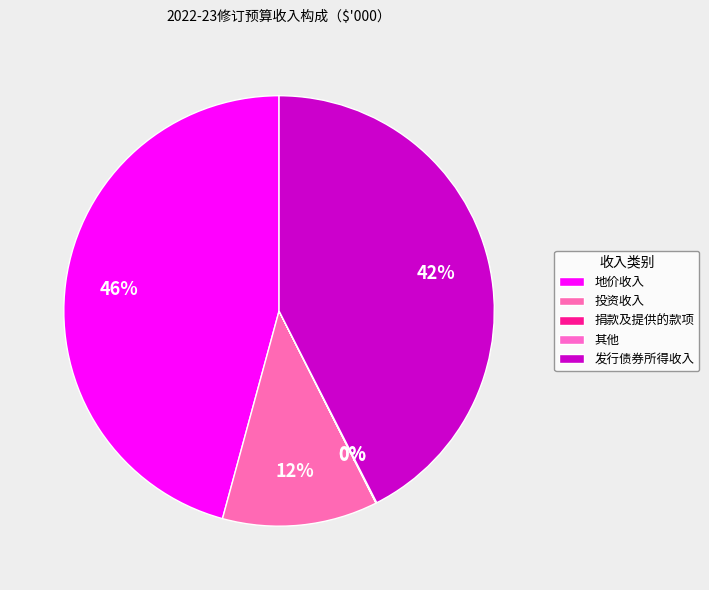

The 发行债券所得收入 slice represents 42% of the pie. True or false?

True